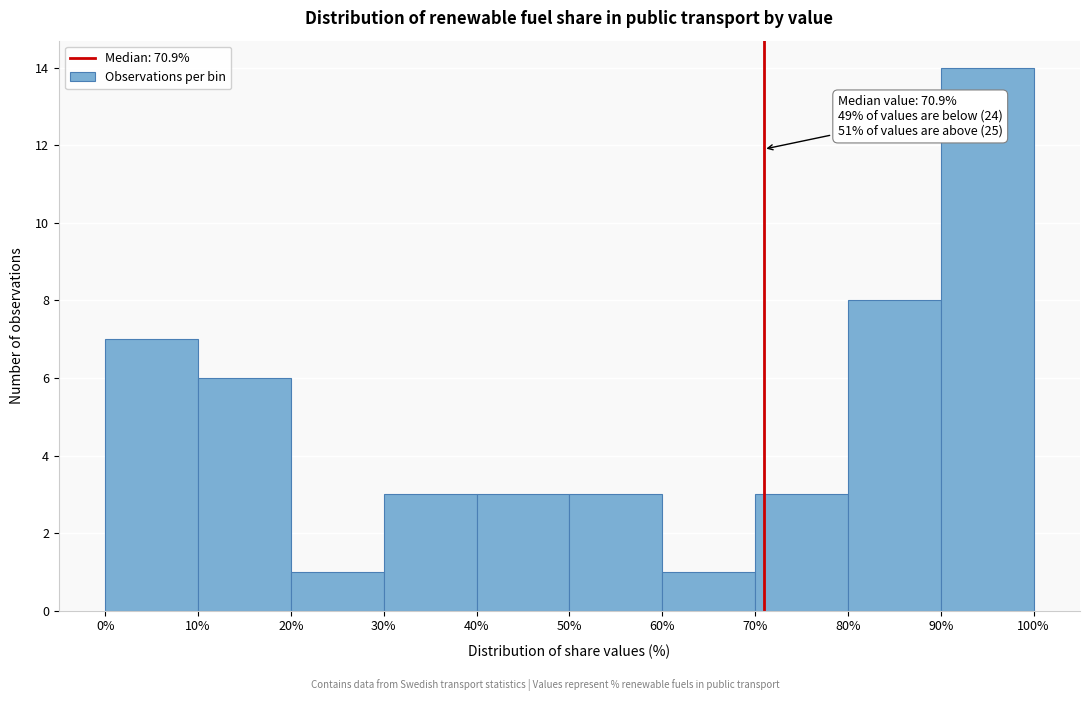

Which range on the x-axis has the tallest bar?

90% to 100%